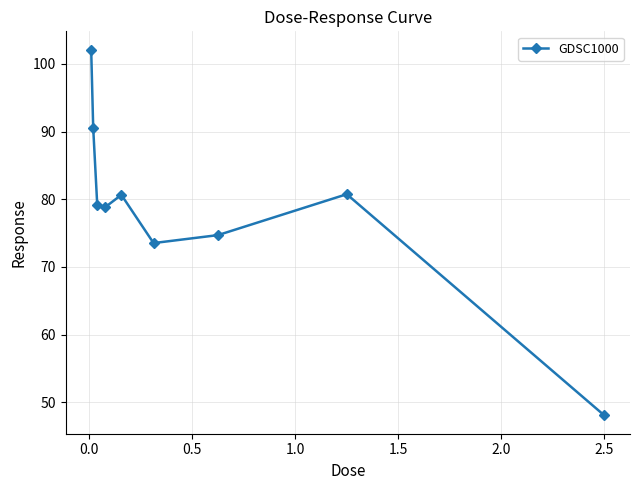

What is the difference between the maximum and minimum values?

54.1